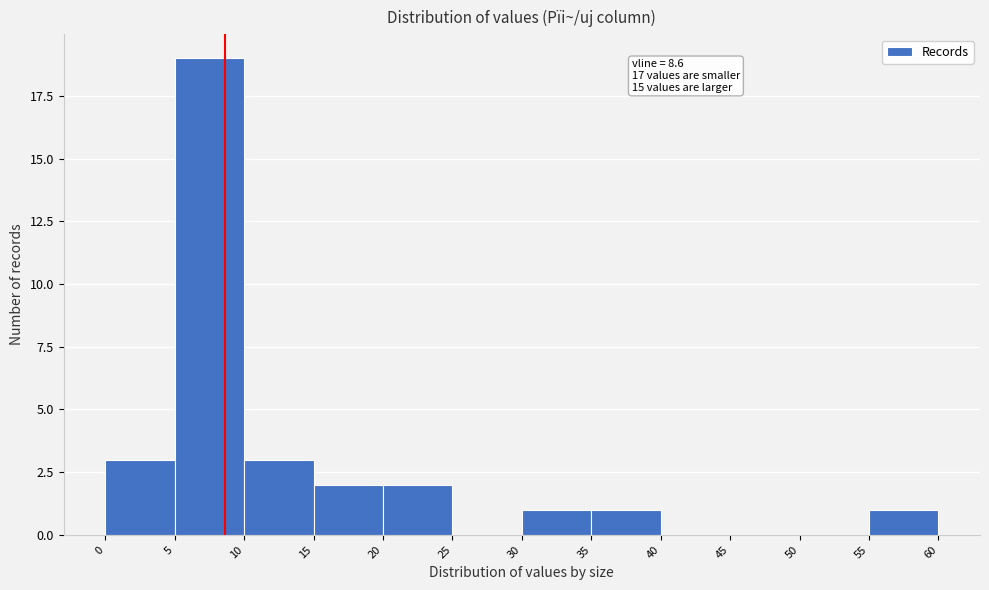

Which range on the x-axis has the tallest bar?

5 to 10